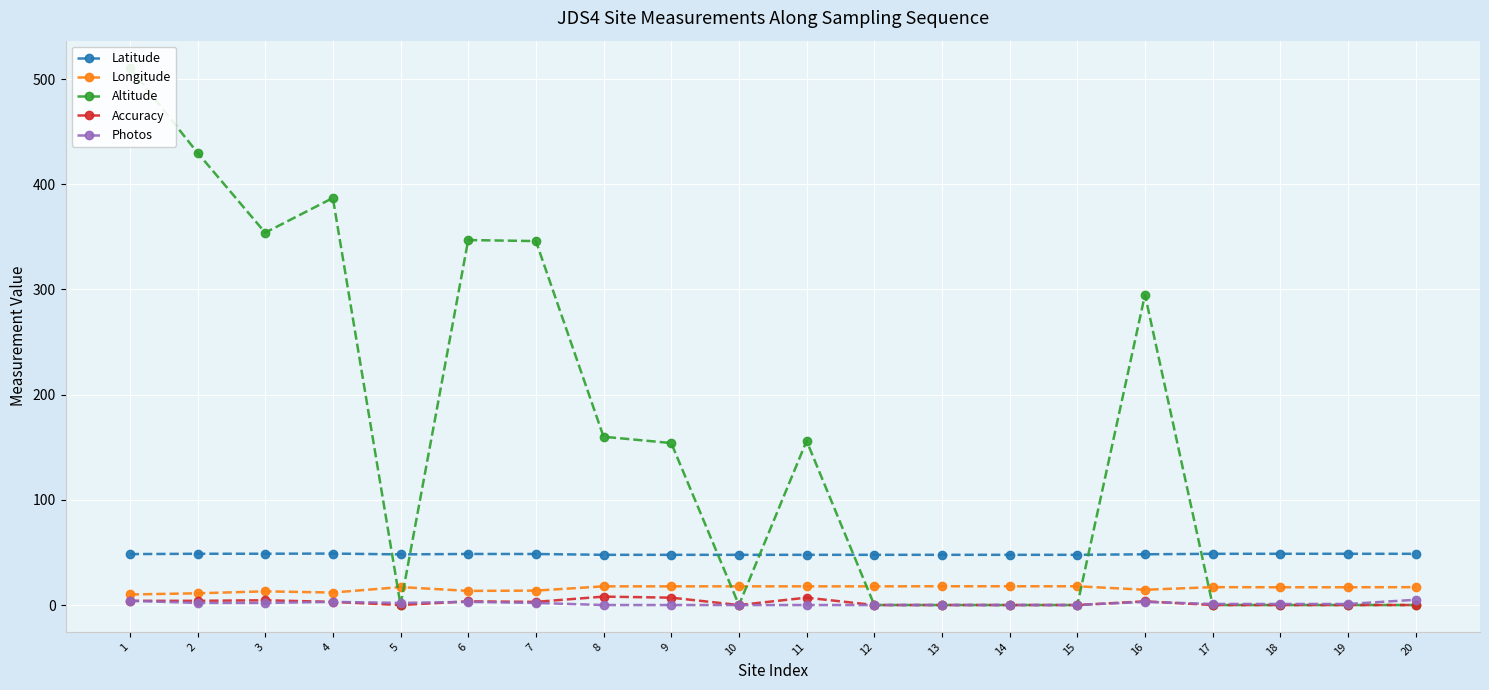

At which label does Latitude first exceed 48?

1